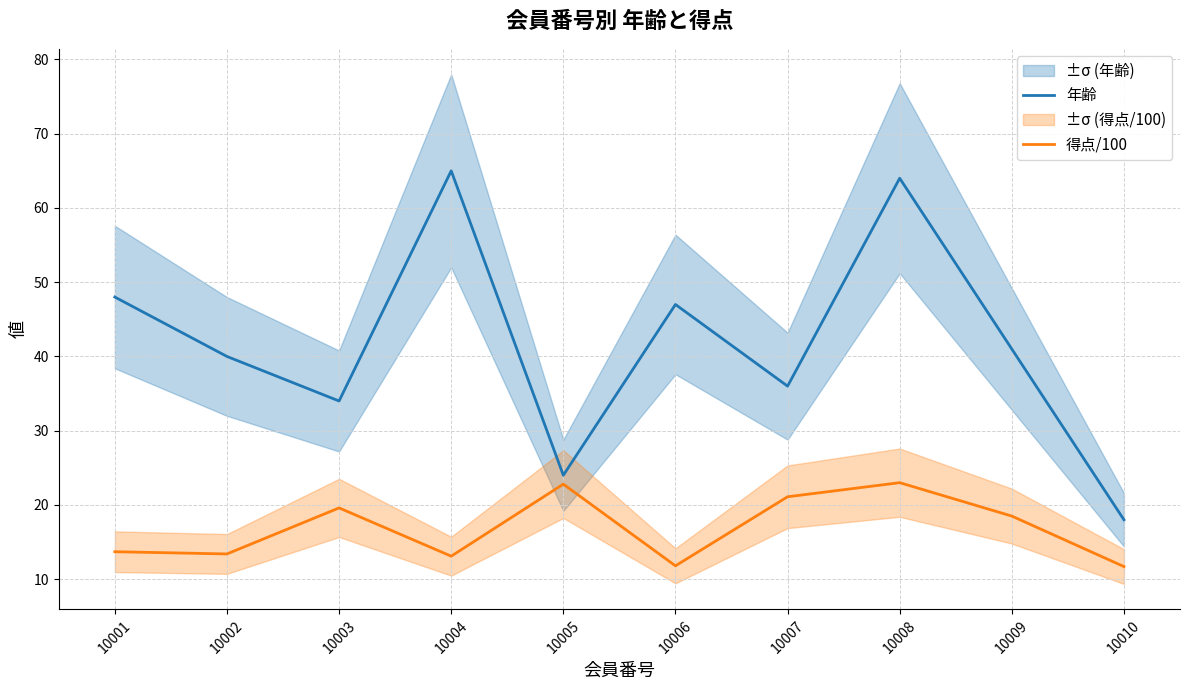

What is the value of the 得点/100 point at the 3rd from the left?

19.6